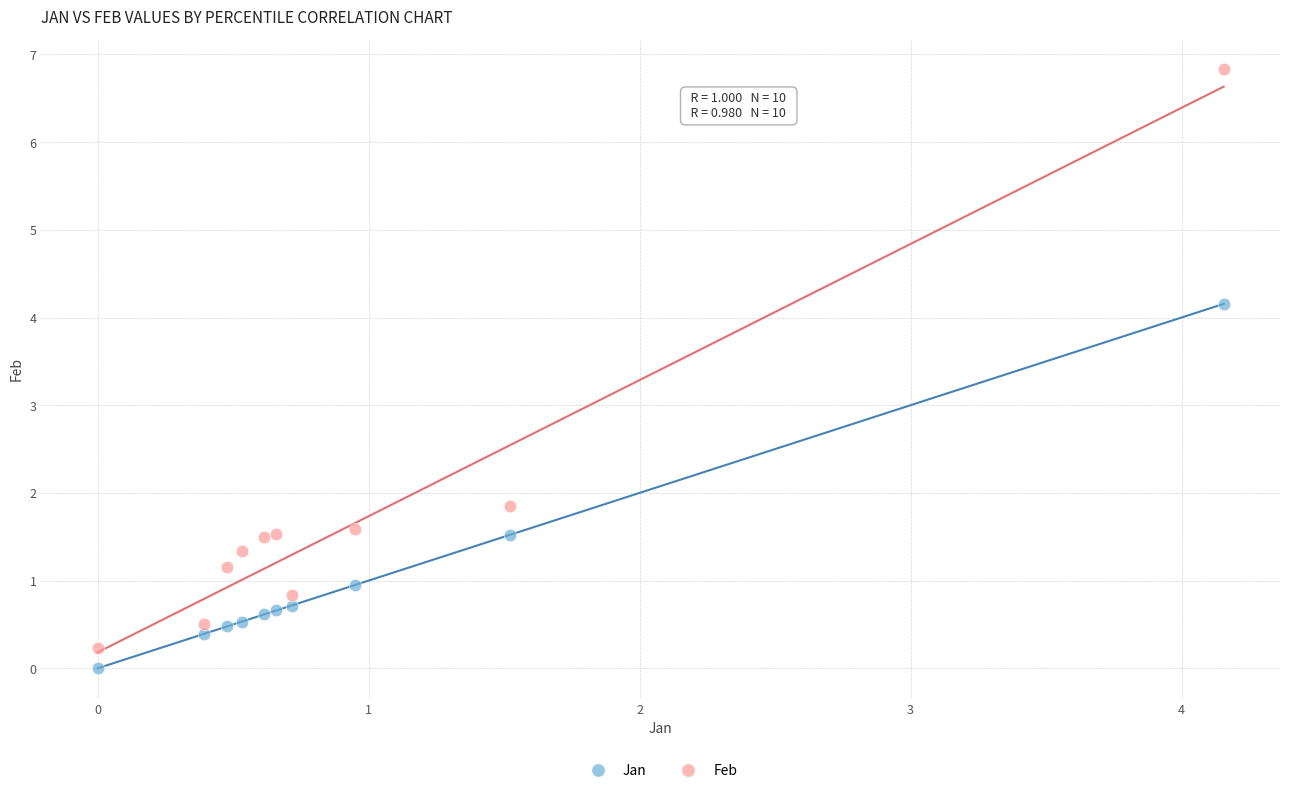

What are all the series names shown in the legend?

Jan, Feb